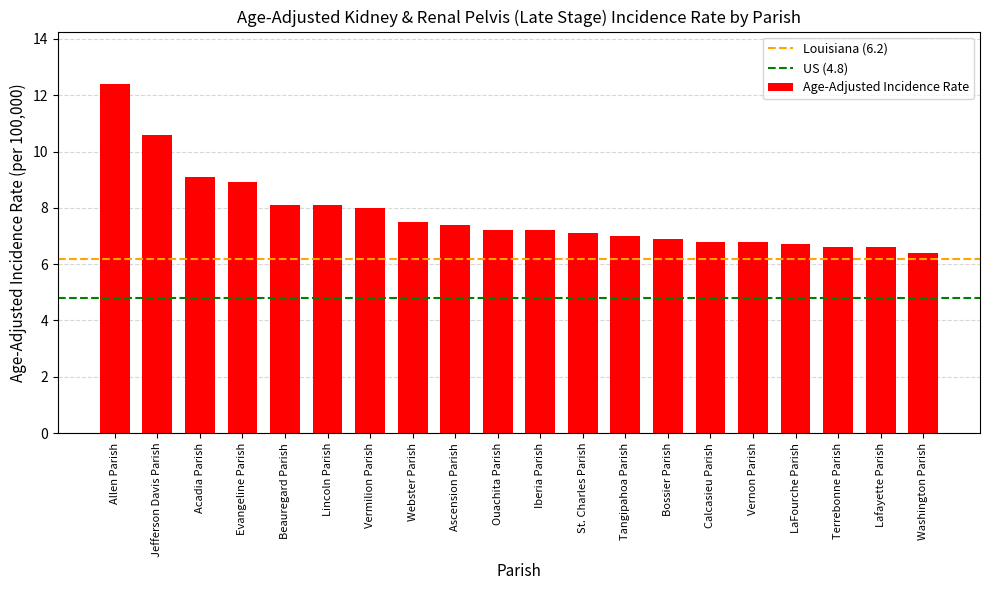

Read the value at Beauregard Parish.

8.1